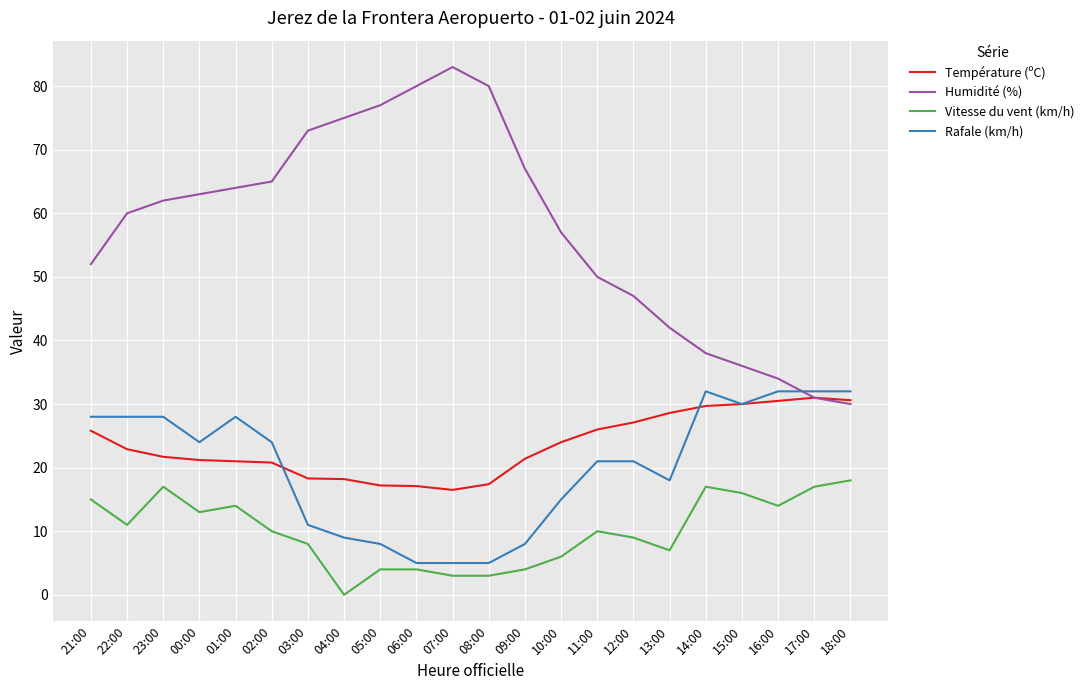

What are all the series names shown in the legend?

Température (ºC), Humidité (%), Vitesse du vent (km/h), Rafale (km/h)